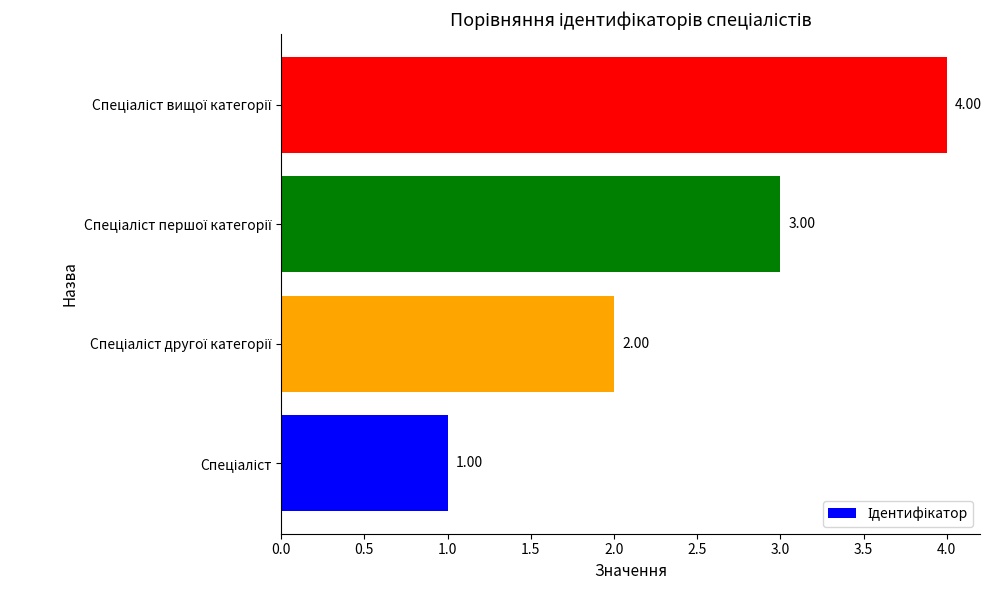

What is the difference between the maximum and minimum values?

3